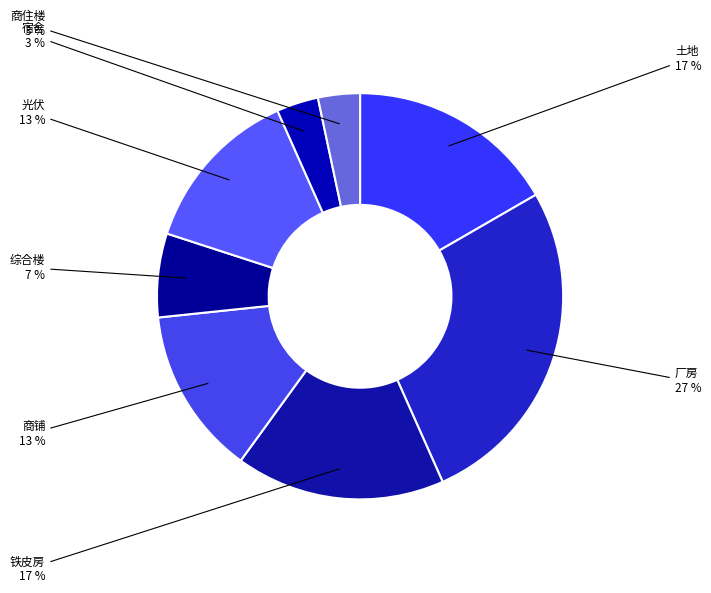

How many slices are in this pie chart?

8